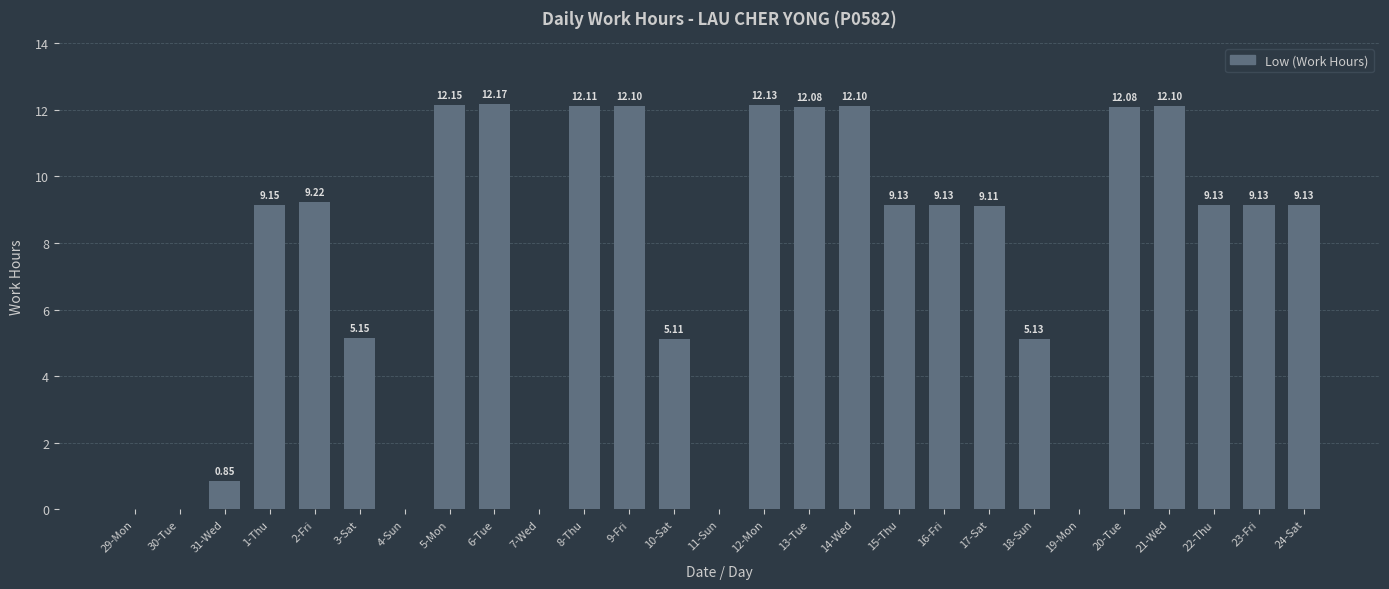

The chart shows a value of 7.5 at 21-Wed. True or false?

False